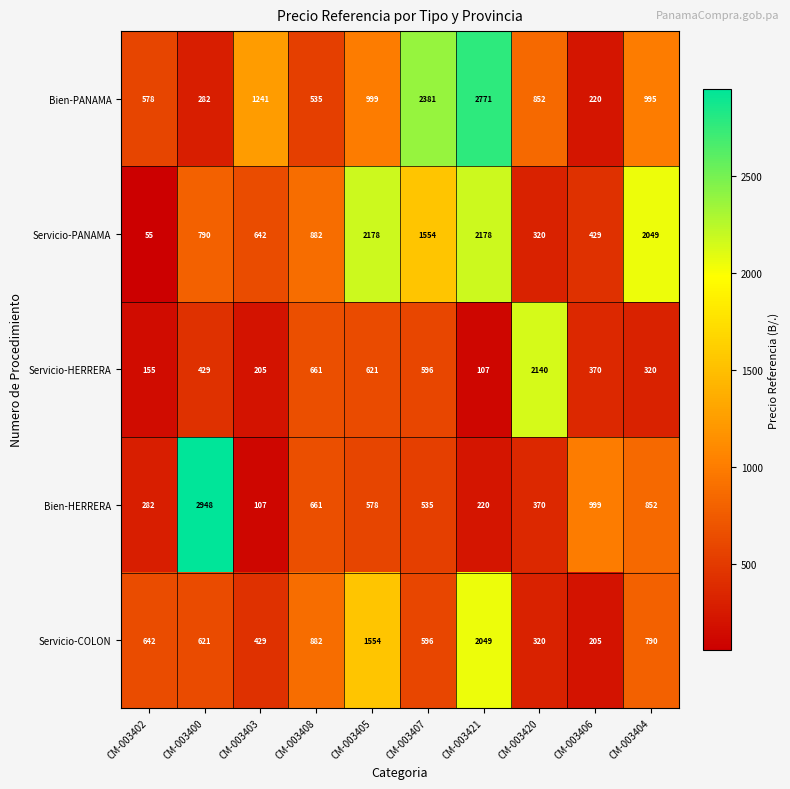

What is the spread (max minus min) of values at CM-003406?

794